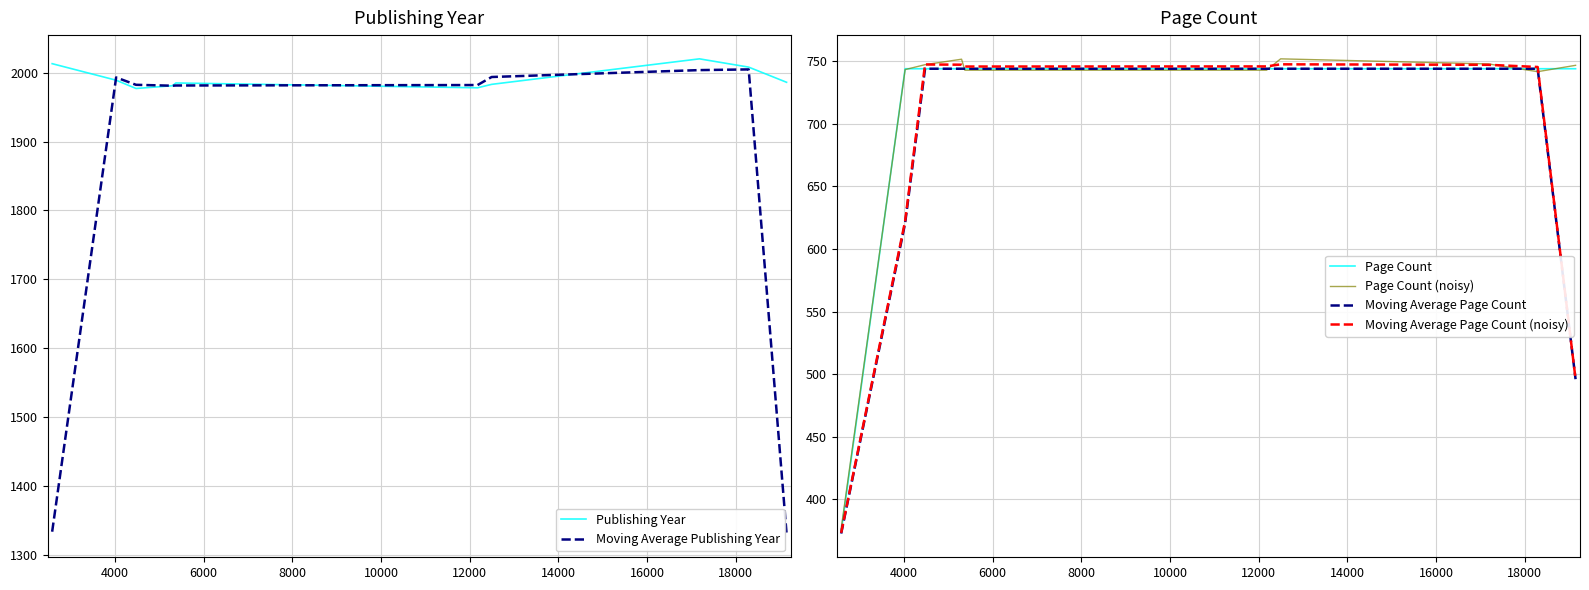

How many distinct data groups are displayed?

6